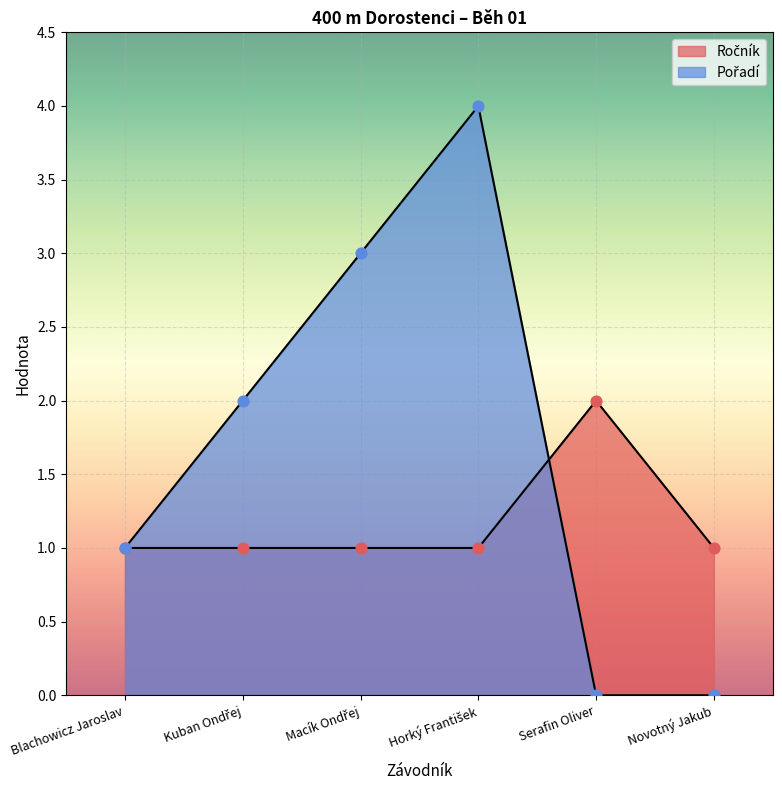

Which series has the widest spread of Y values?

Pořadí